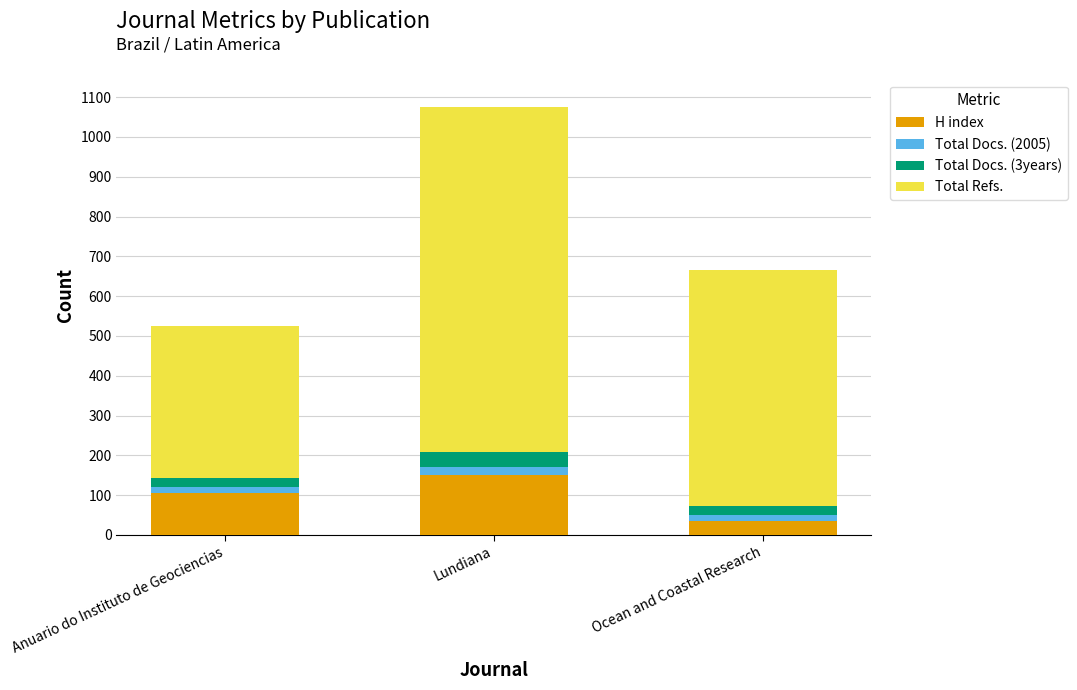

List the labels in order of H index value, smallest first.

Ocean and Coastal Research, Anuario do Instituto de Geociencias, Lundiana